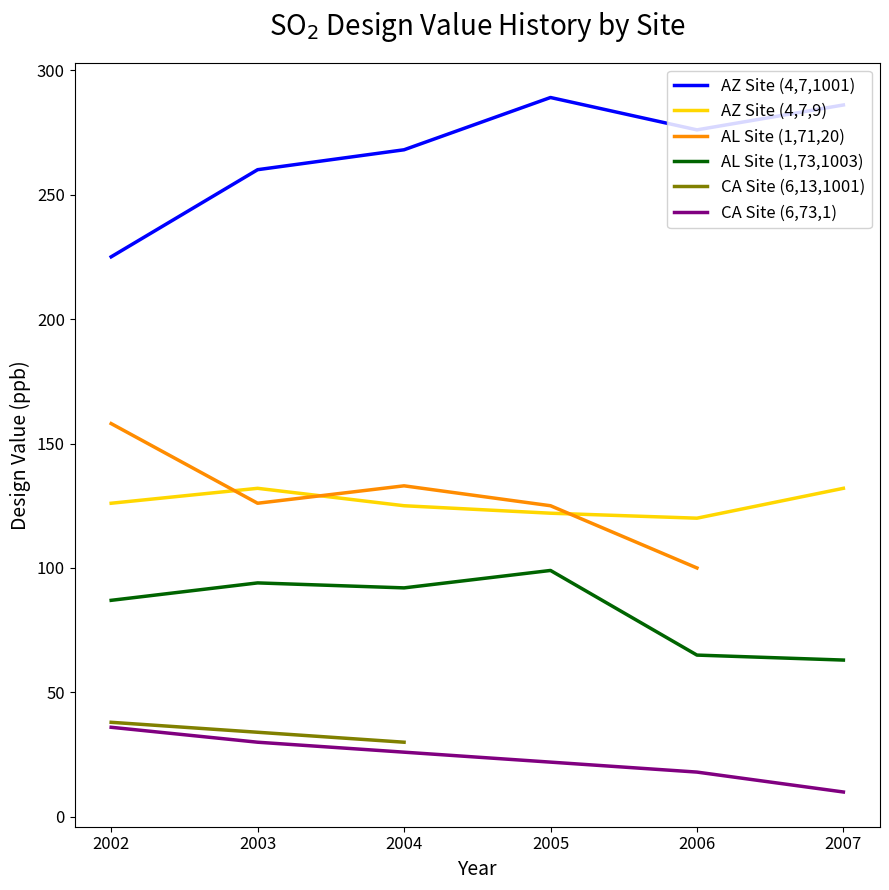

How many interior local peaks does the AZ Site (4,7,9) series have?

1